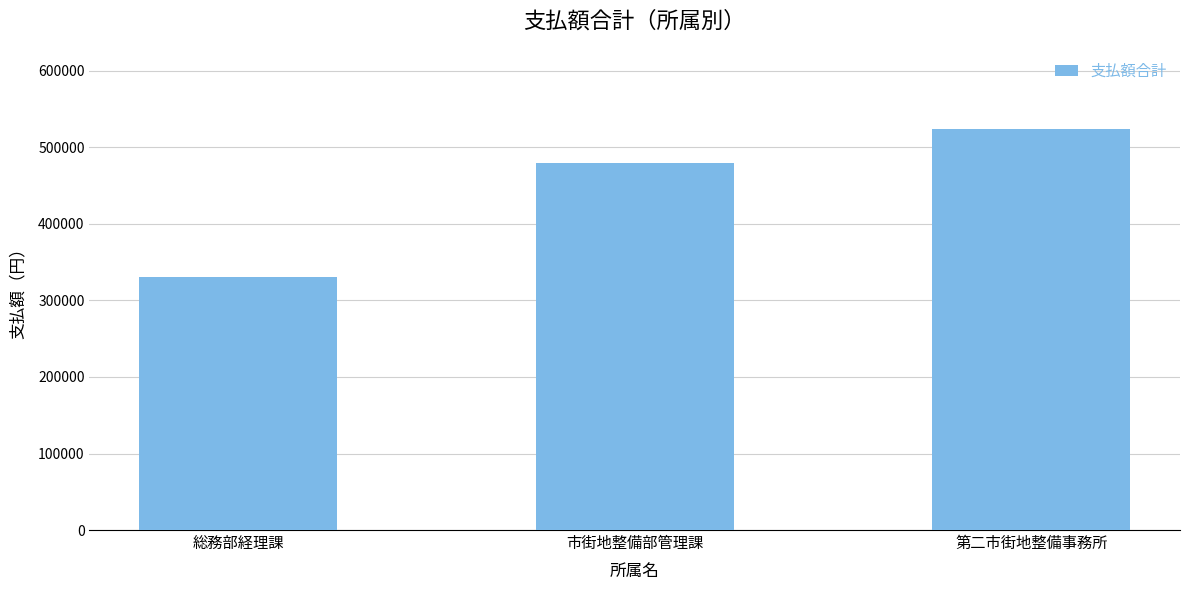

List the labels in order of value, largest first.

第二市街地整備事務所, 市街地整備部管理課, 総務部経理課